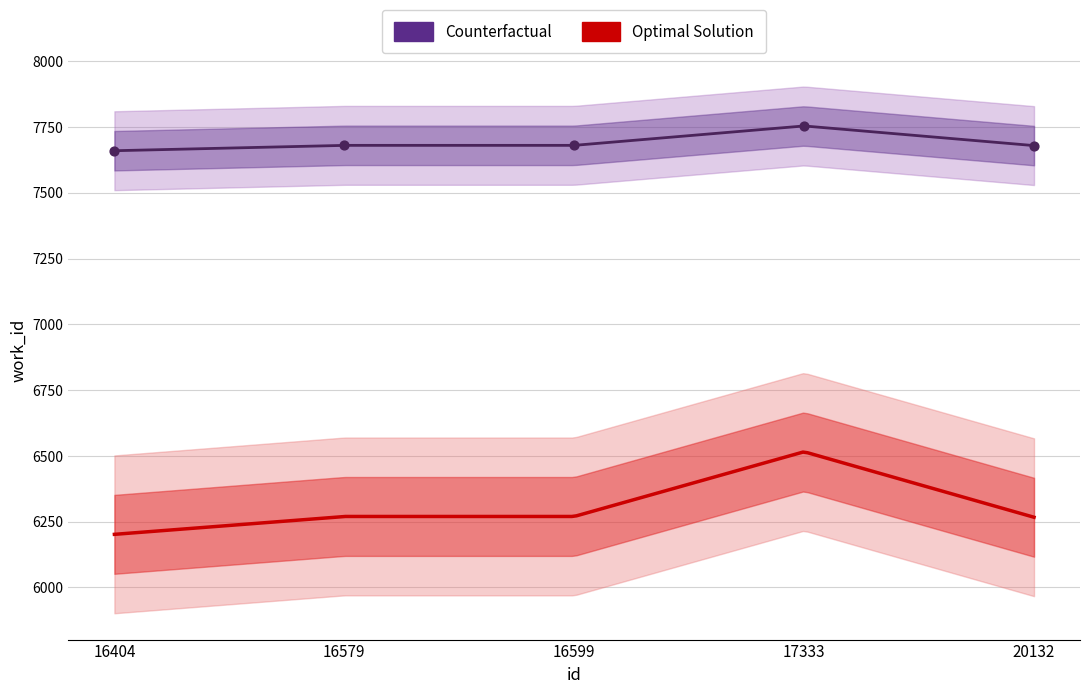

What is the ratio of the value at 16579 to the value at 16599?

1.0